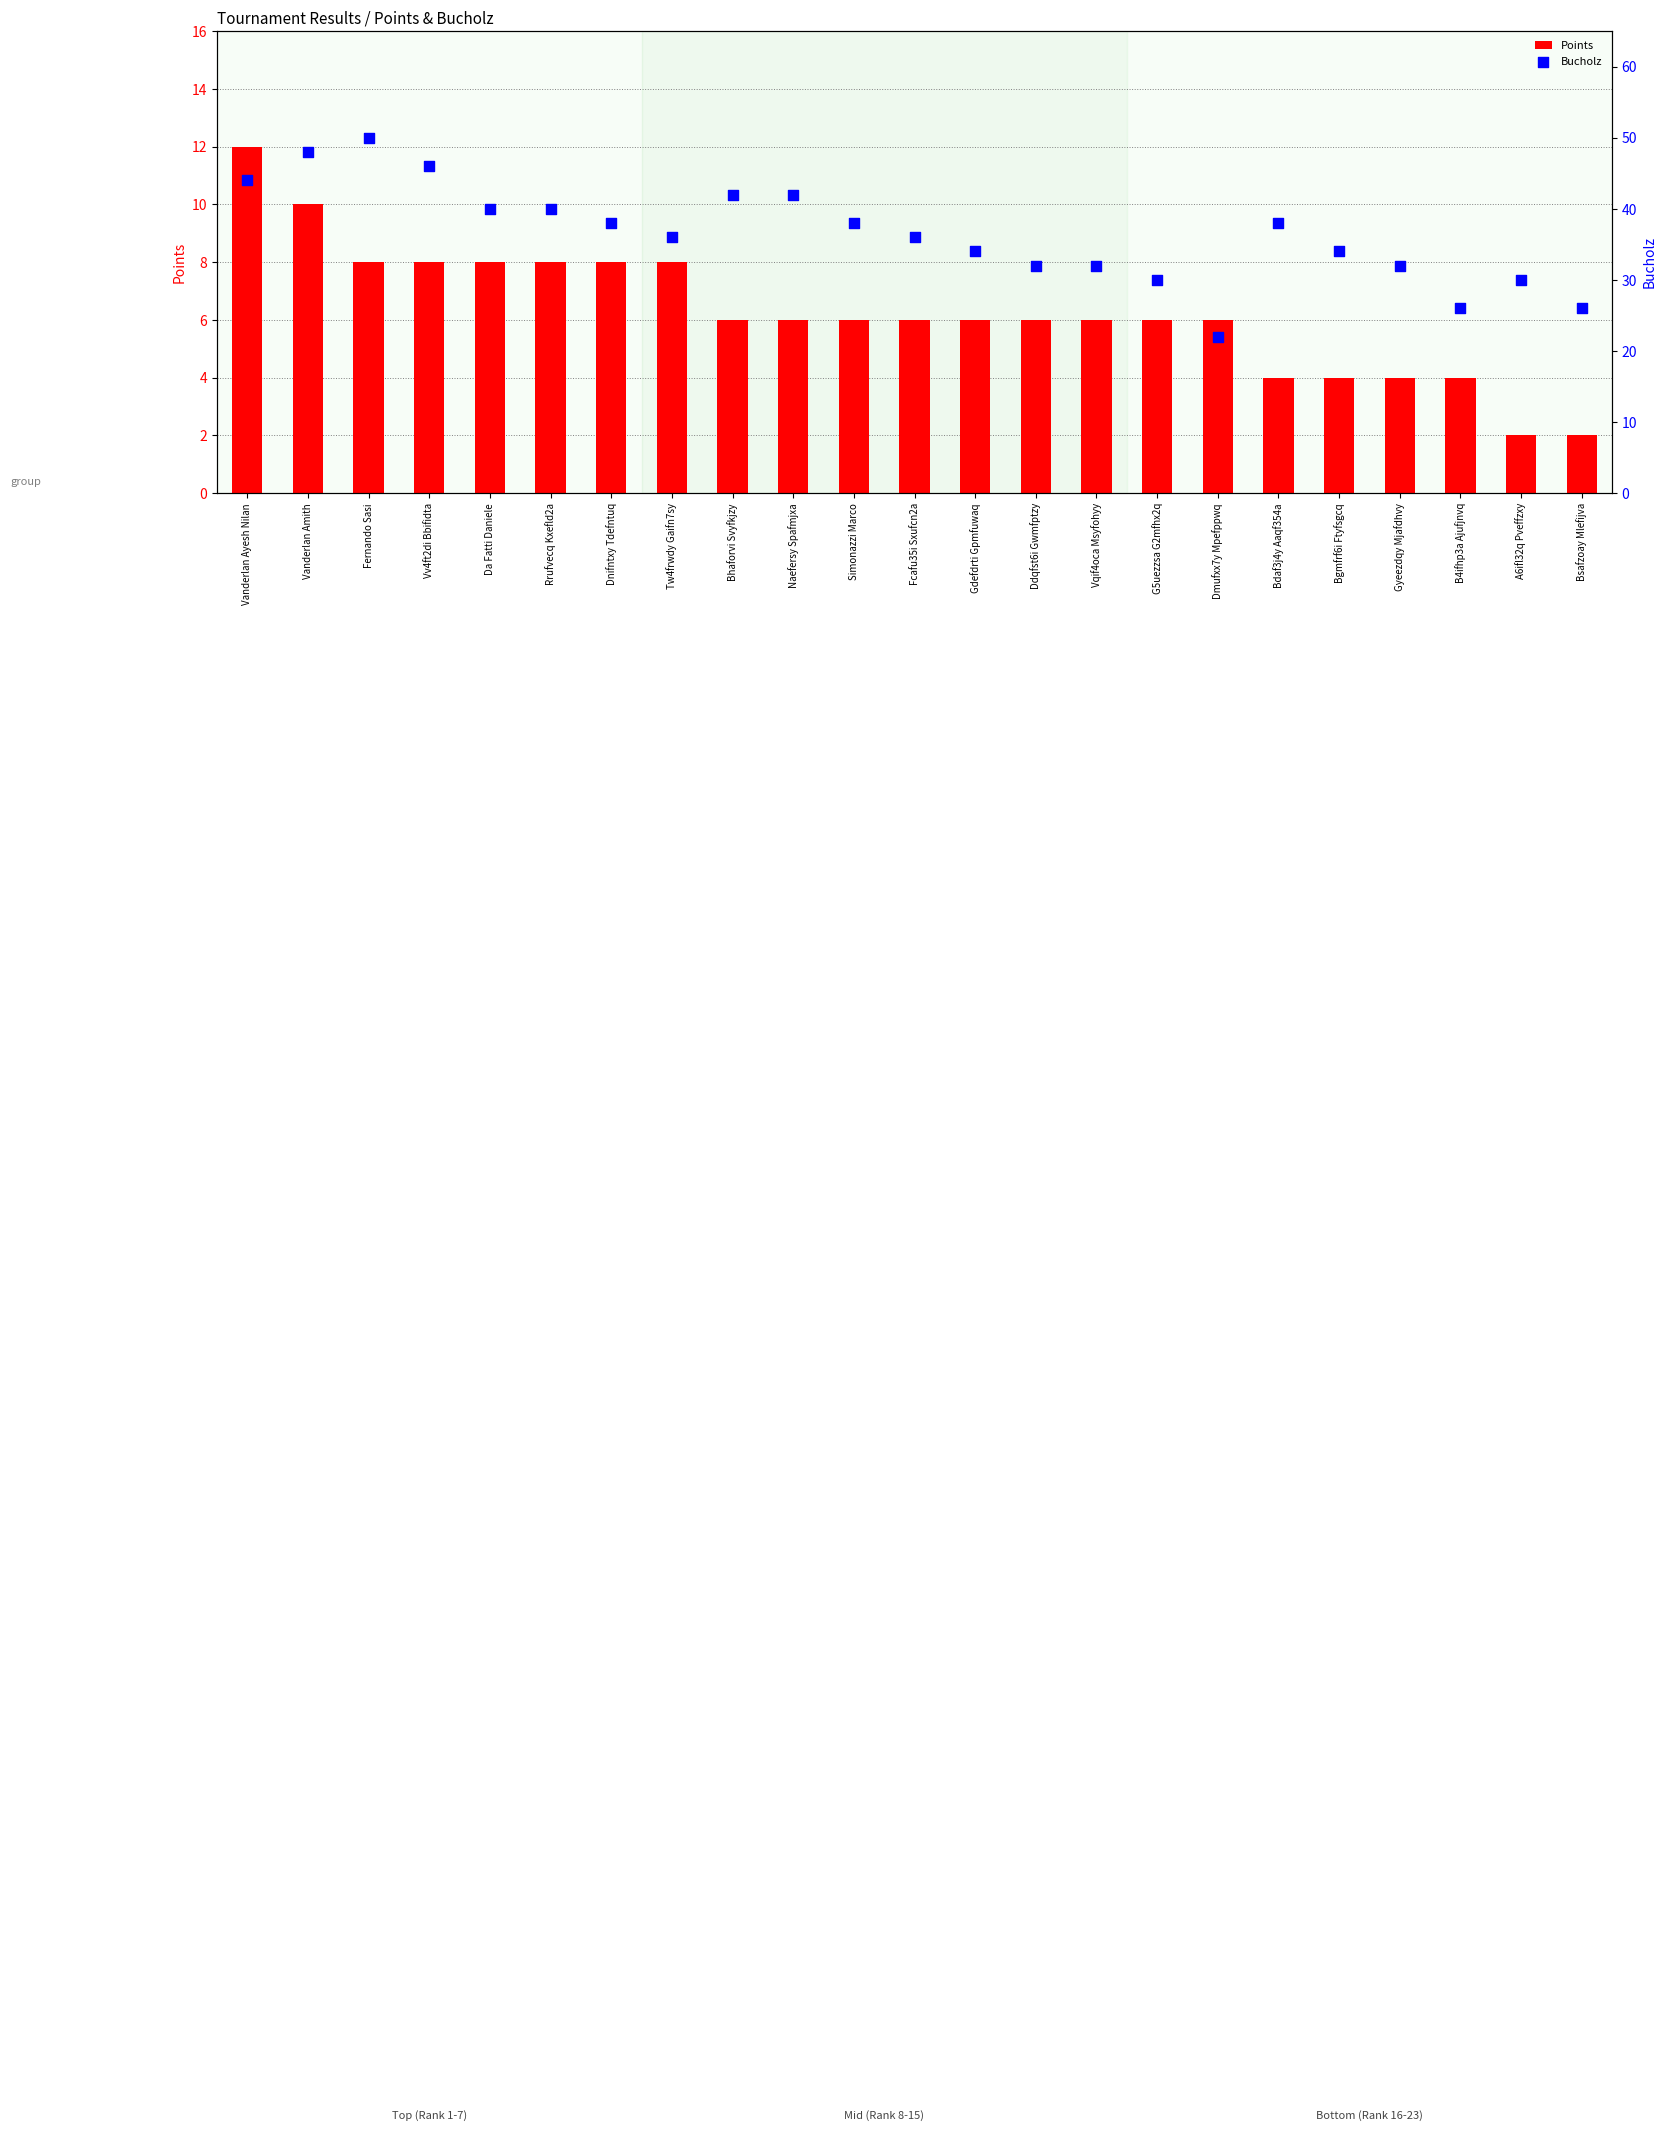

Is the value of Points at Naefersy Spafmjxa greater than the value of Bucholz at Fernando Sasi?

No